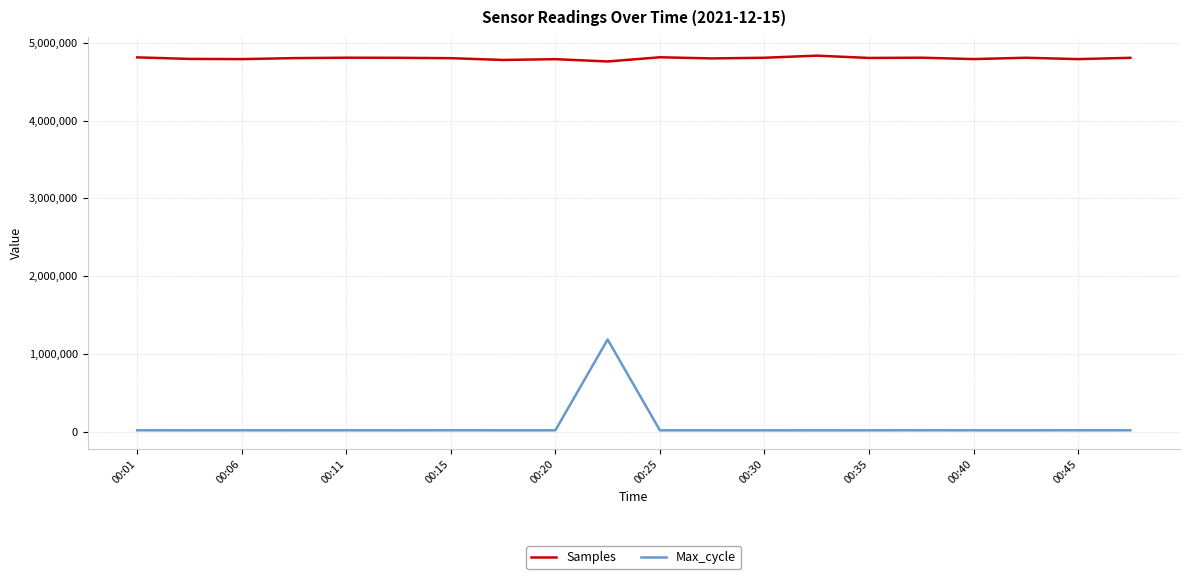

What is the difference between the maximum and minimum values in the Max_cycle series?

1166907